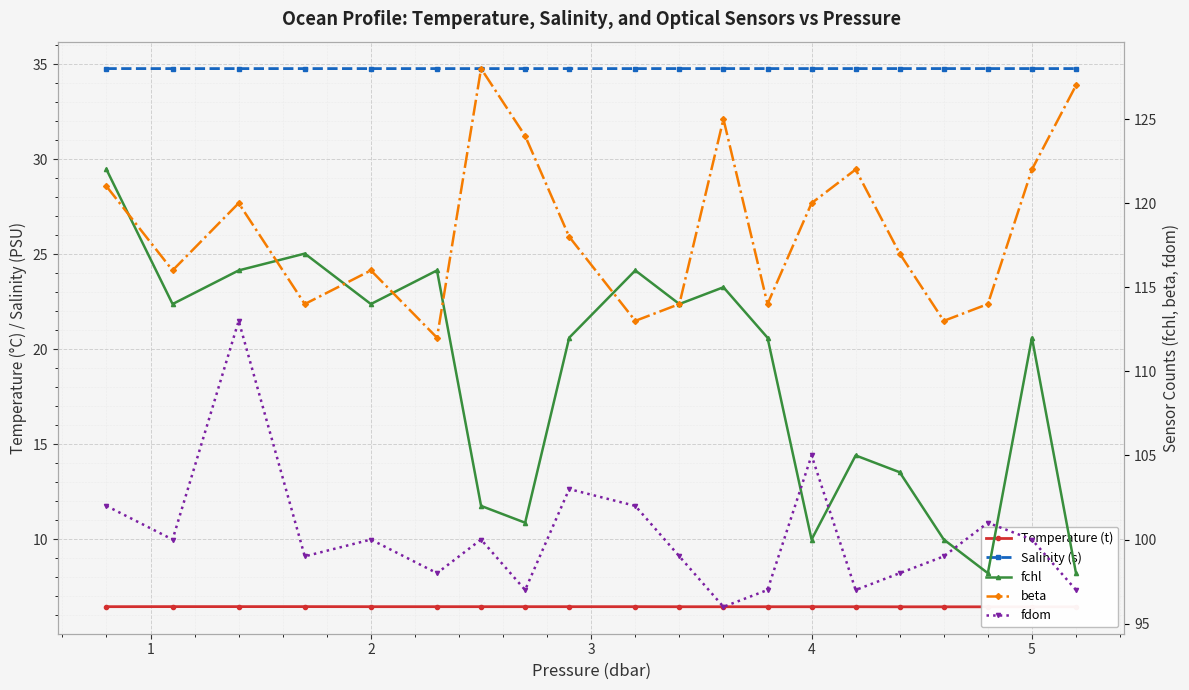

What is the smallest value displayed?

6.4